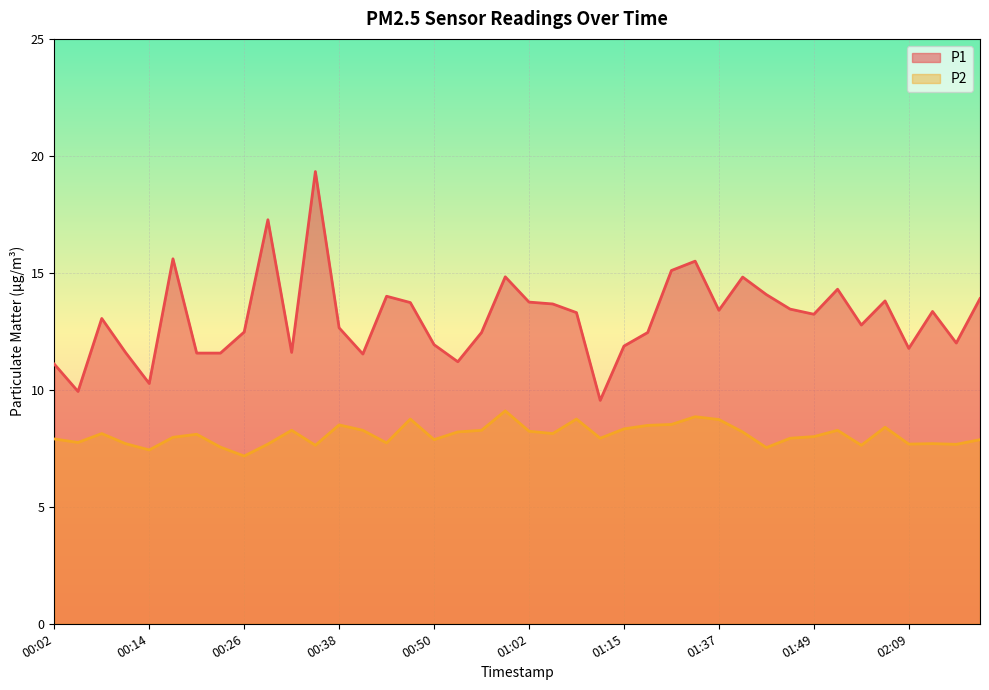

The value of P2 at 00:41 is 8.3. True or false?

True